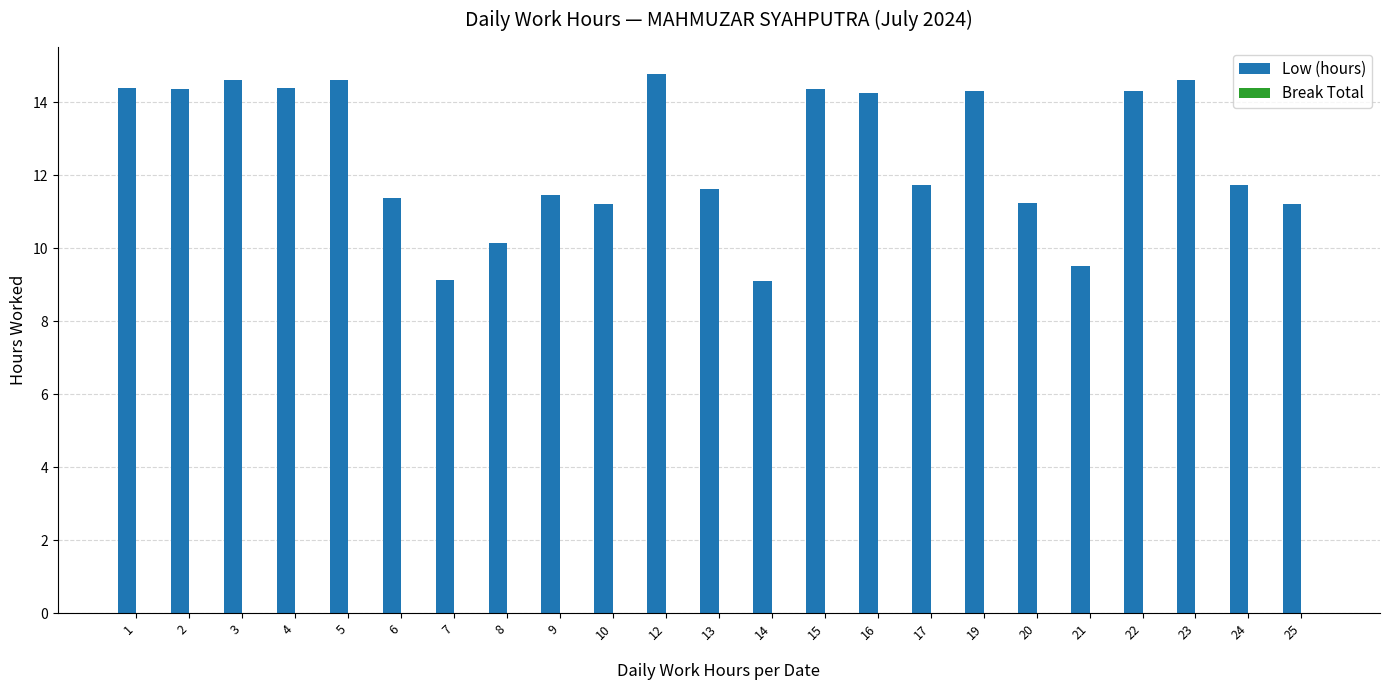

Between 17 and 23, which is larger?

23